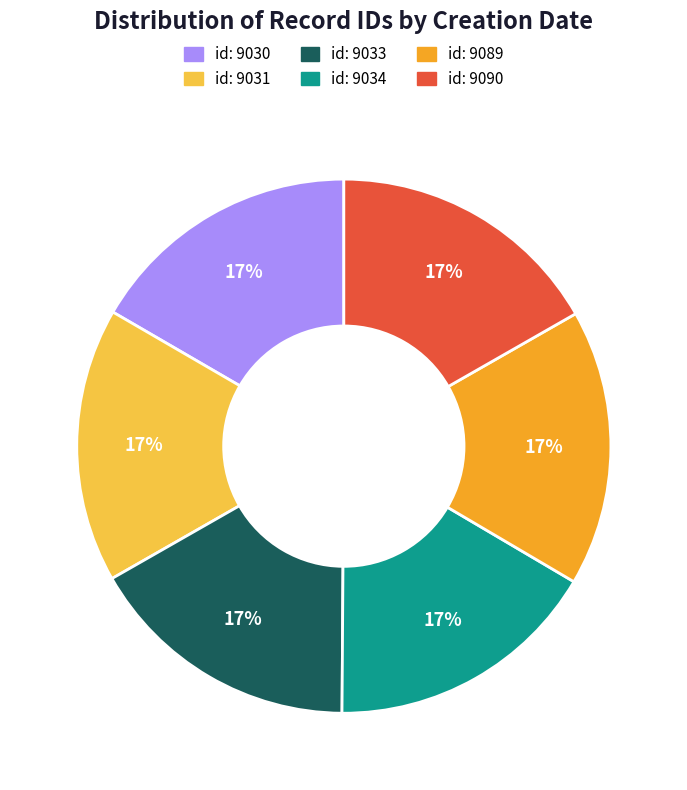

Approximately how many times larger is the value at id: 9089 compared to id: 9034?

1.0